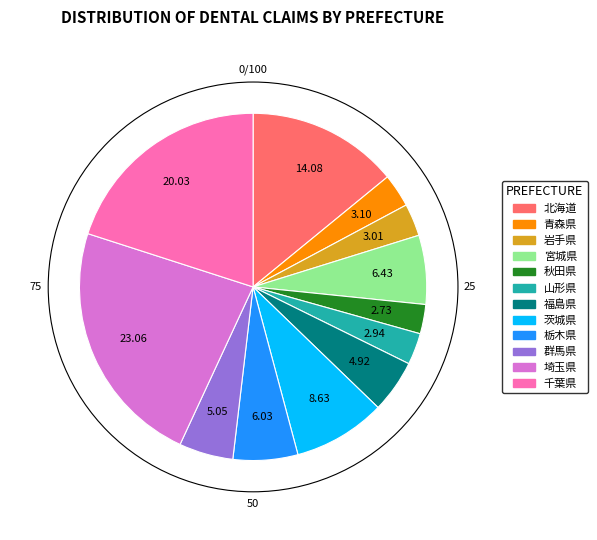

What is the largest slice in the pie chart?

埼玉県